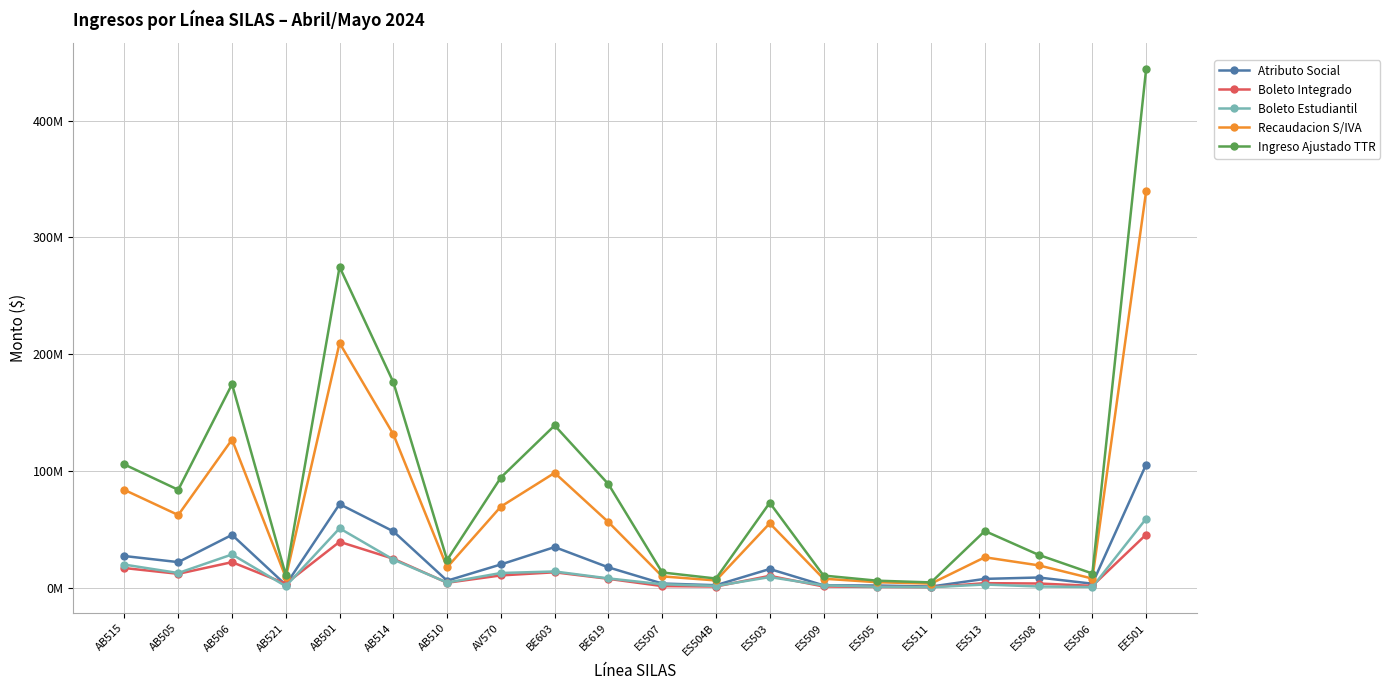

Does the chart display data point markers on the line(s)?

Yes